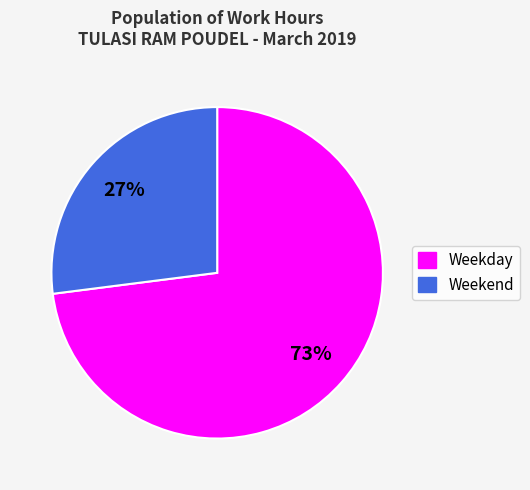

Does any single category account for the majority?

Yes